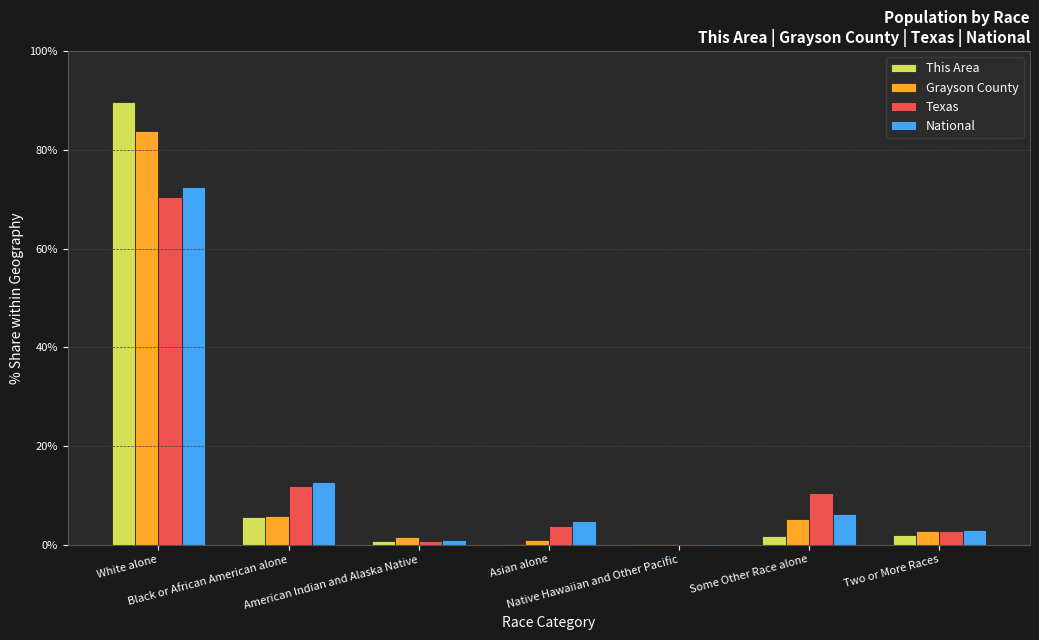

What is the sum of all National values?

100.0